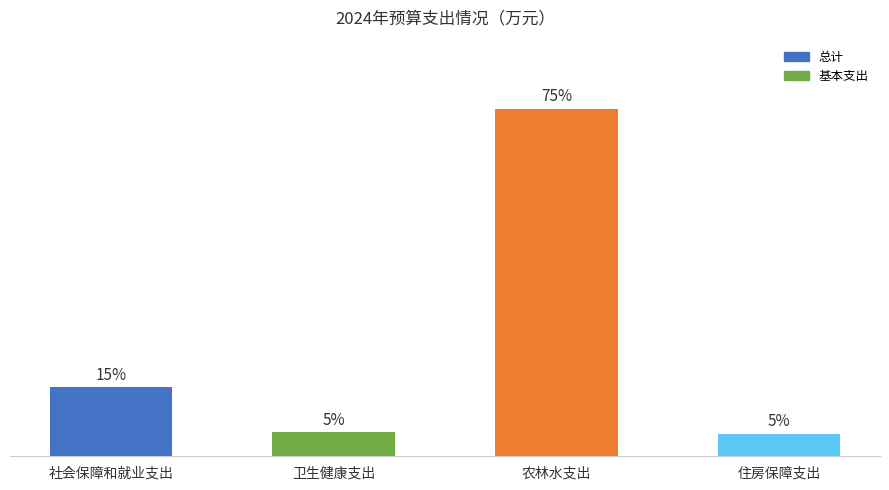

Does the chart contain stacked bars?

No